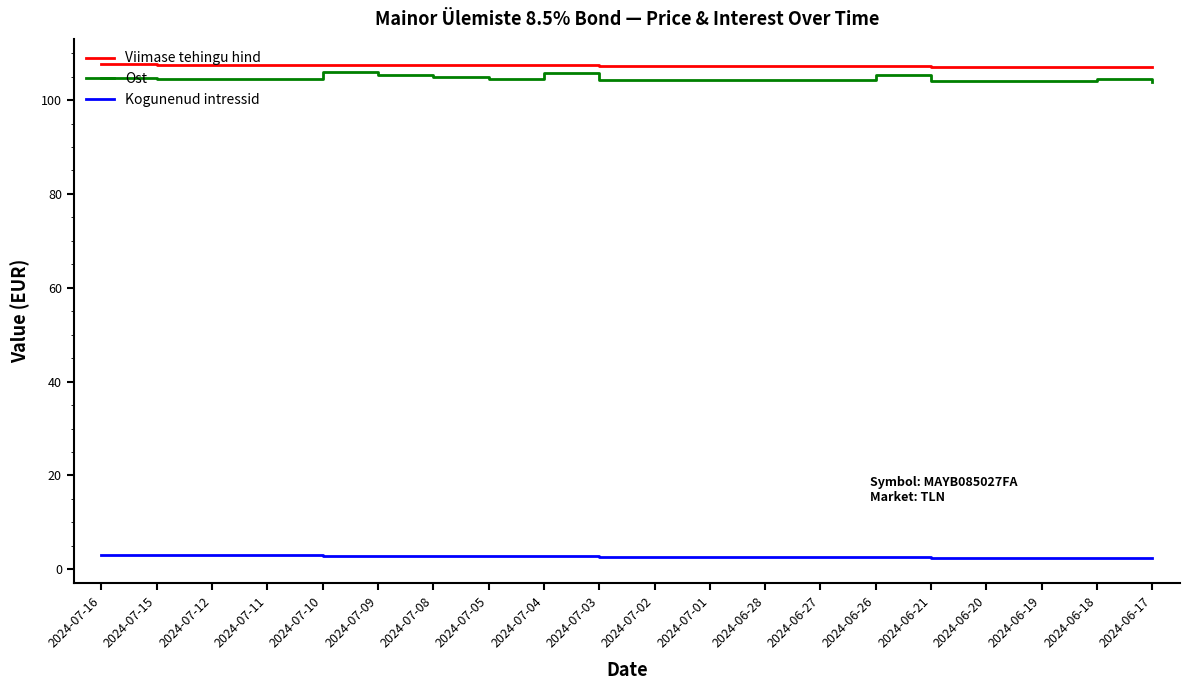

What position from the right is 2024-06-28?

8